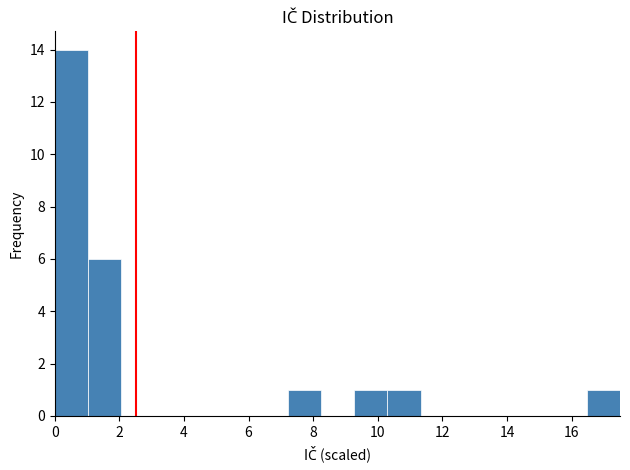

Reading left to right, list every bar in this chart as the range it spans on the x-axis followed by its height. Neither the bar edges nor the heights are printed on the chart, so give them approximately, as read against the axes.

0.0 to 1.0: 14
1.0 to 2.0: 6
2.0 to 3.0: 0
3.0 to 4.2: 0
4.2 to 5.2: 0
5.2 to 6.2: 0
6.2 to 7.2: 0
7.2 to 8.2: 1
8.2 to 9.2: 0
9.2 to 10.2: 1
10.2 to 11.4: 1
11.4 to 12.4: 0
12.4 to 13.4: 0
13.4 to 14.4: 0
14.4 to 15.4: 0
15.4 to 16.4: 0
16.4 to 17.6: 1